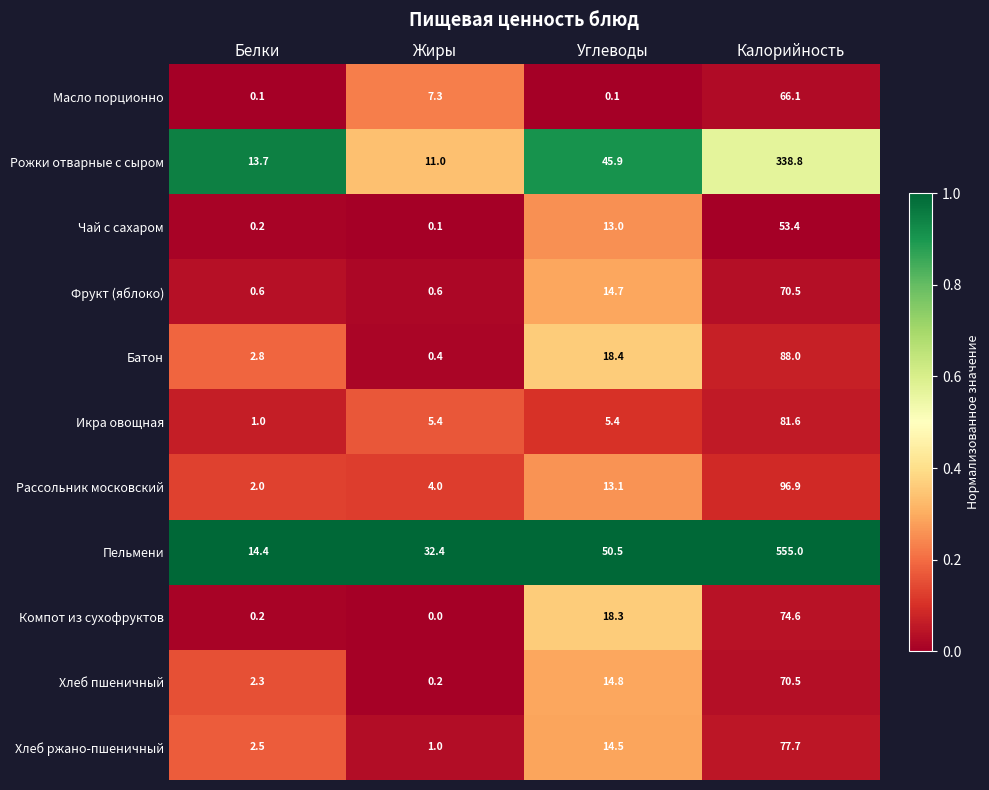

Which series has the largest total across all categories?

Пельмени